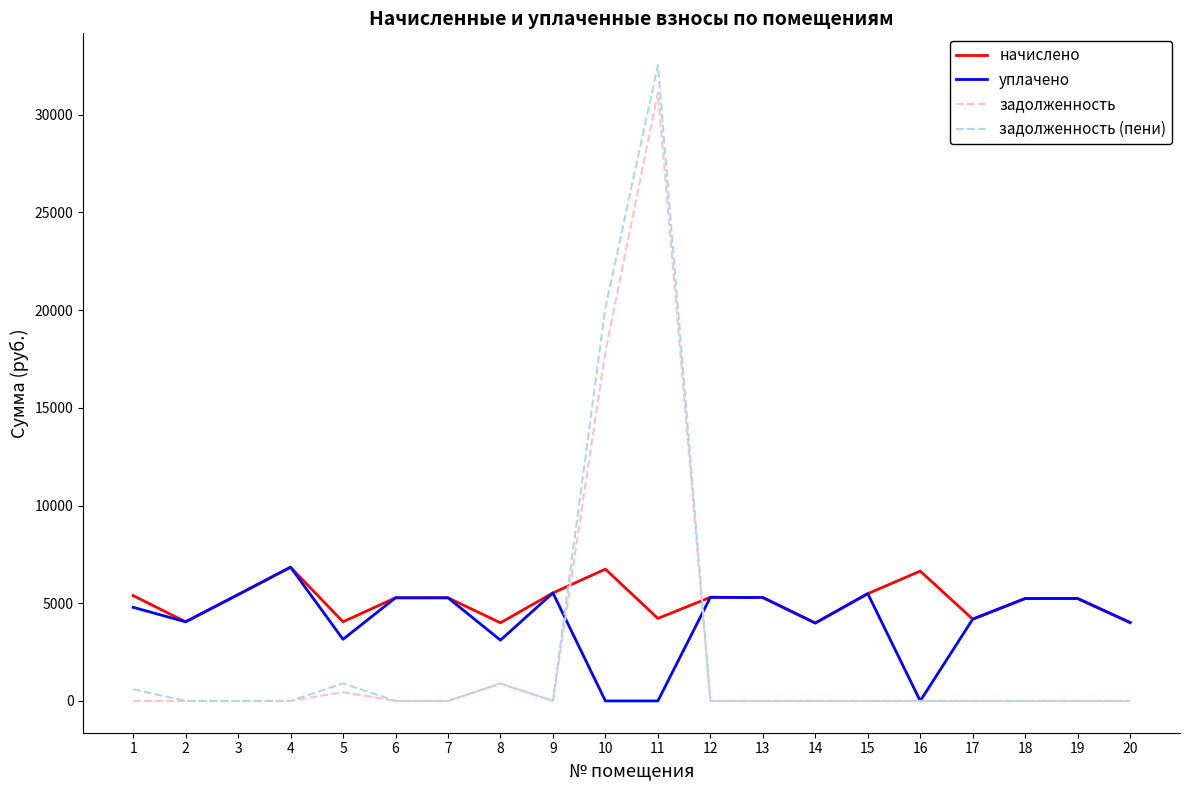

How many times do начислено and задолженность cross each other?

2